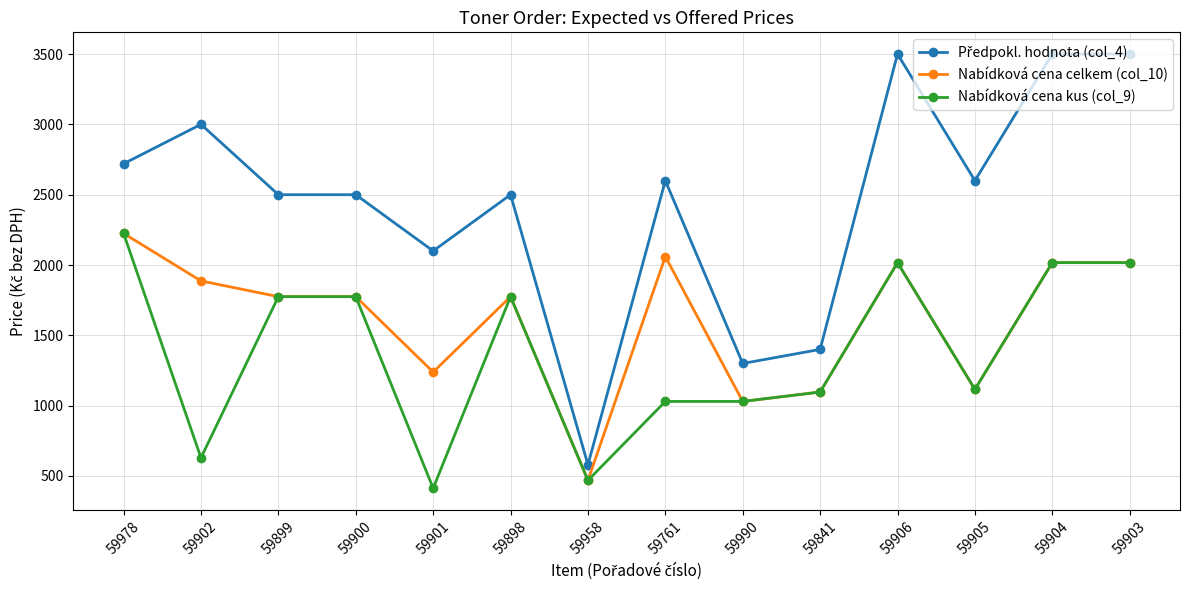

Where is Nabídková cena kus (col_9) nearest to the value 1319?

59905